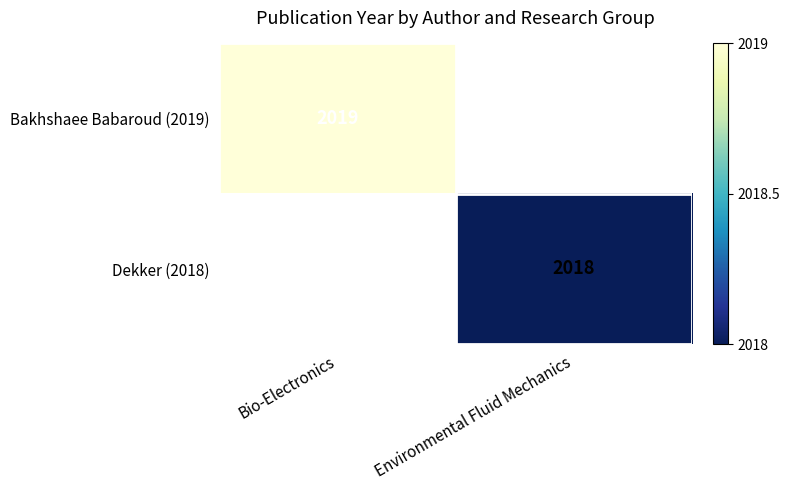

Is it true that Bakhshaee Babaroud (2019) equals 2019 at Bio-Electronics?

True